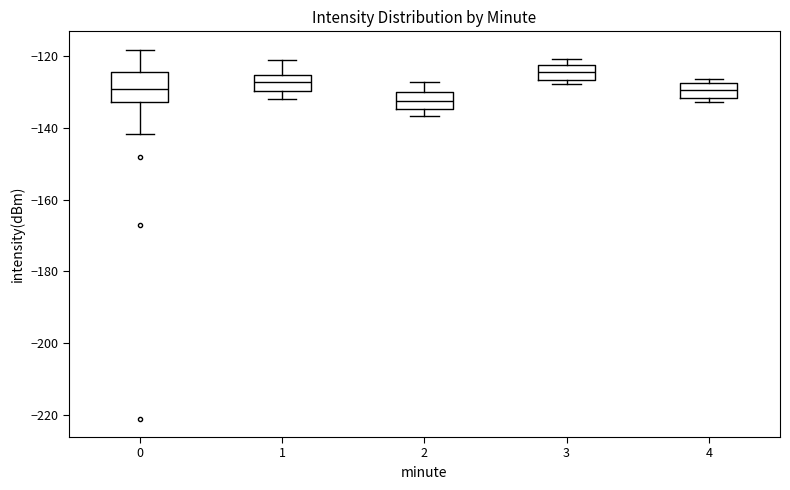

Reading left to right, read every box against the y-axis: the position of its median line, the range the box covers, and the ends of its whiskers. The values are not printed on the chart, so give them approximately, as read against the axis.

0: median -130, box -132 to -124, whiskers -142 to -118
1: median -128, box -130 to -126, whiskers -132 to -122
2: median -132, box -134 to -130, whiskers -136 to -128
3: median -124, box -126 to -122, whiskers -128 to -120
4: median -130, box -132 to -128, whiskers -132 (just below the box's lower edge) to -126